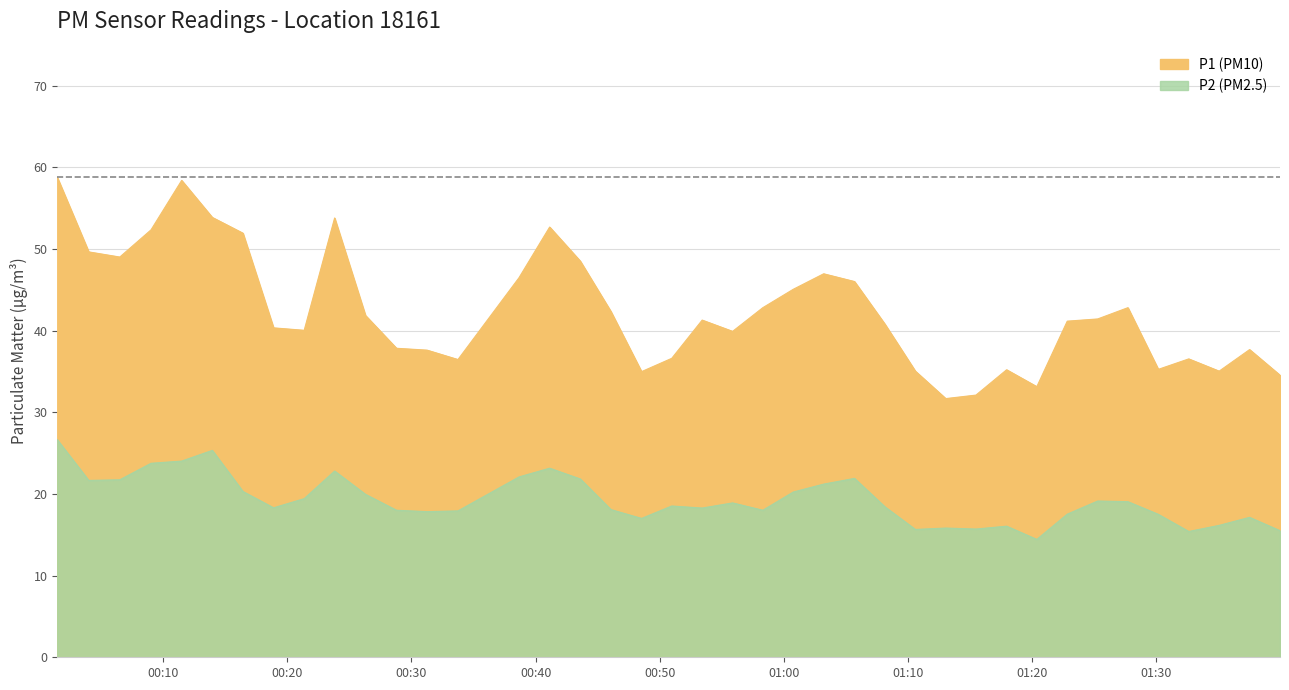

True or false: P1 and P2 intersect in this chart.

False